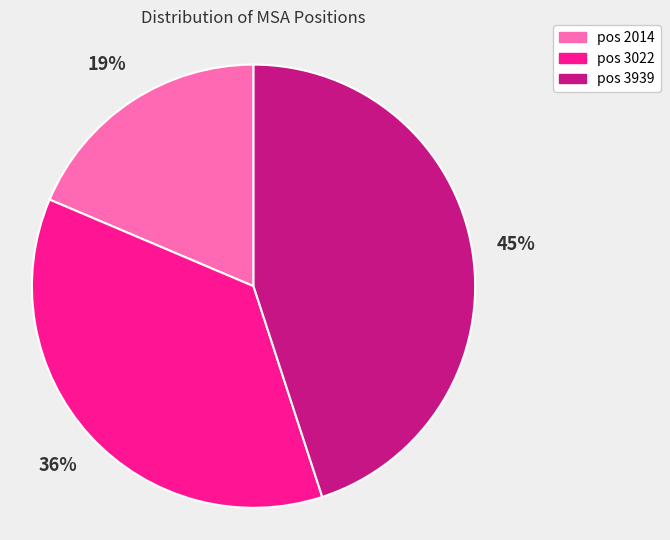

Is there a majority slice in this chart?

No